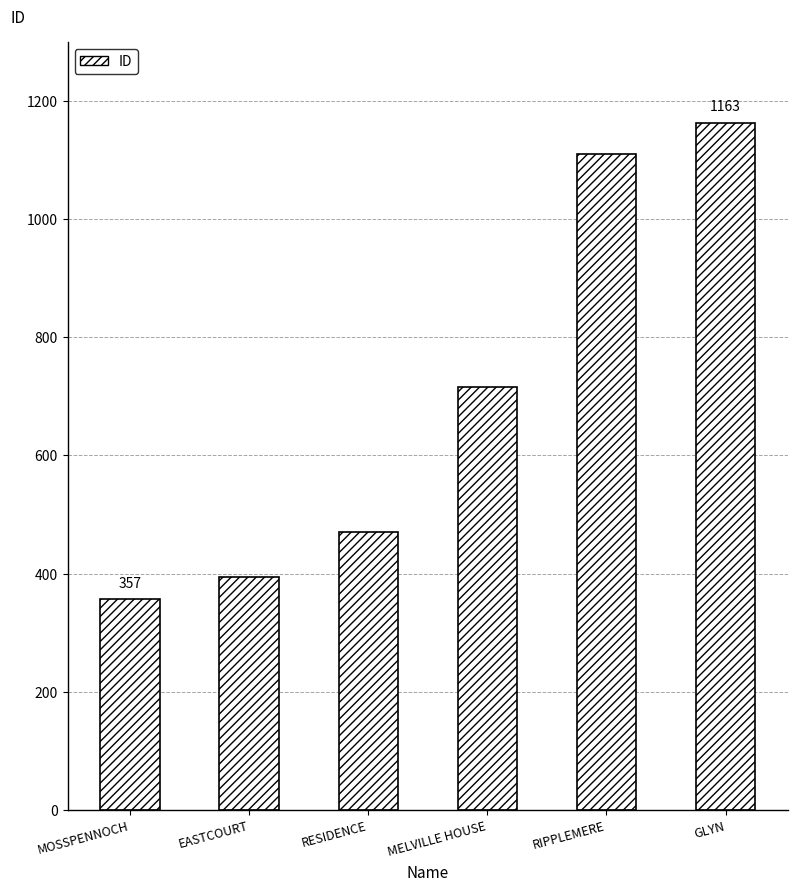

What is the minimum value shown in the chart?

357